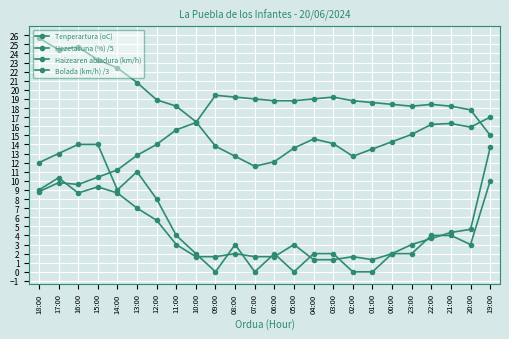

Where is Bolada (km/h) /3 nearest to the value 7?

13:00